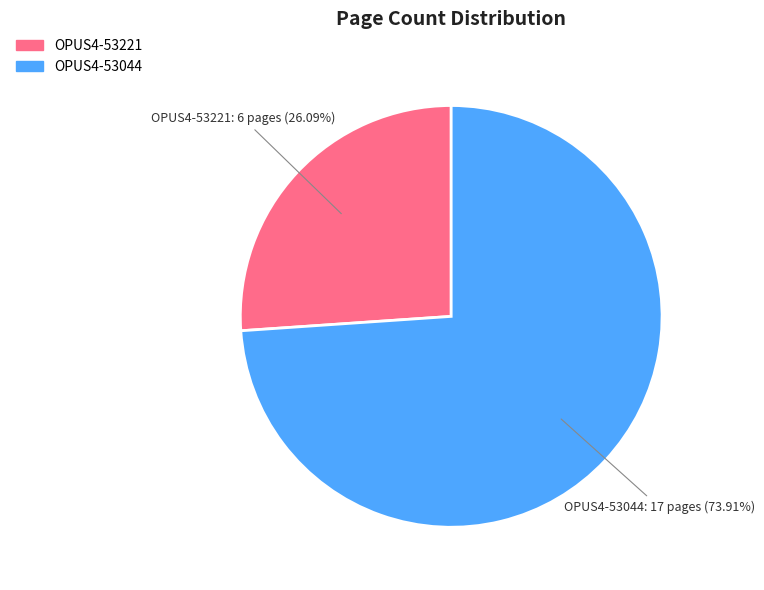

What percentage is the OPUS4-53221 slice, to the nearest percent?

26%